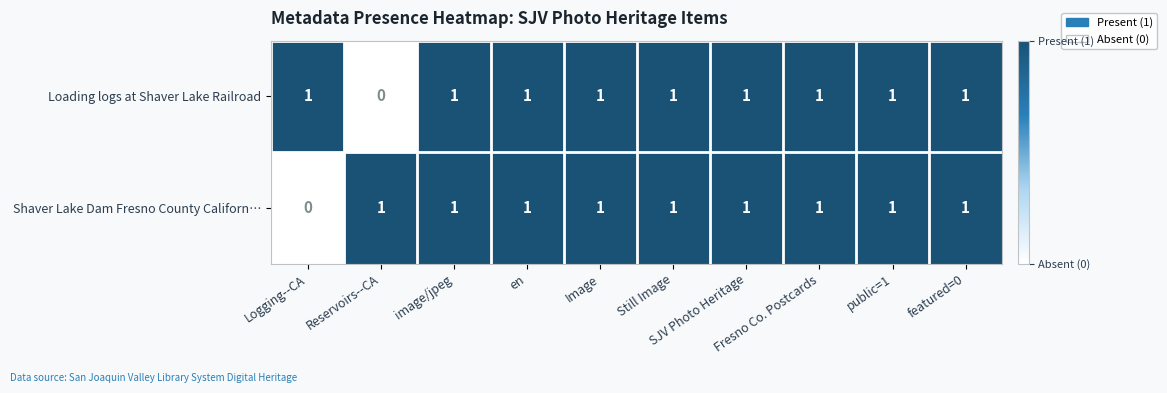

At how many categories does at least one series exceed 0?

10